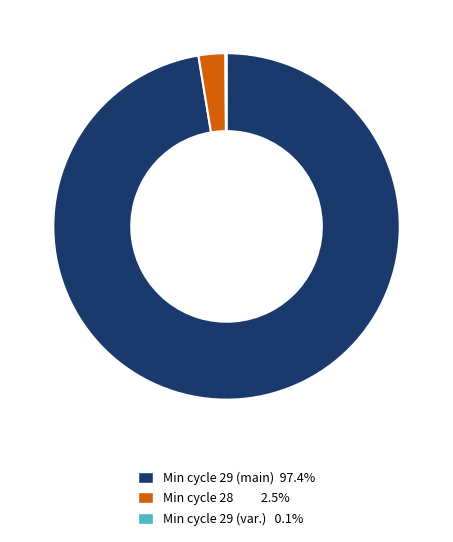

Is there a majority slice in this chart?

Yes